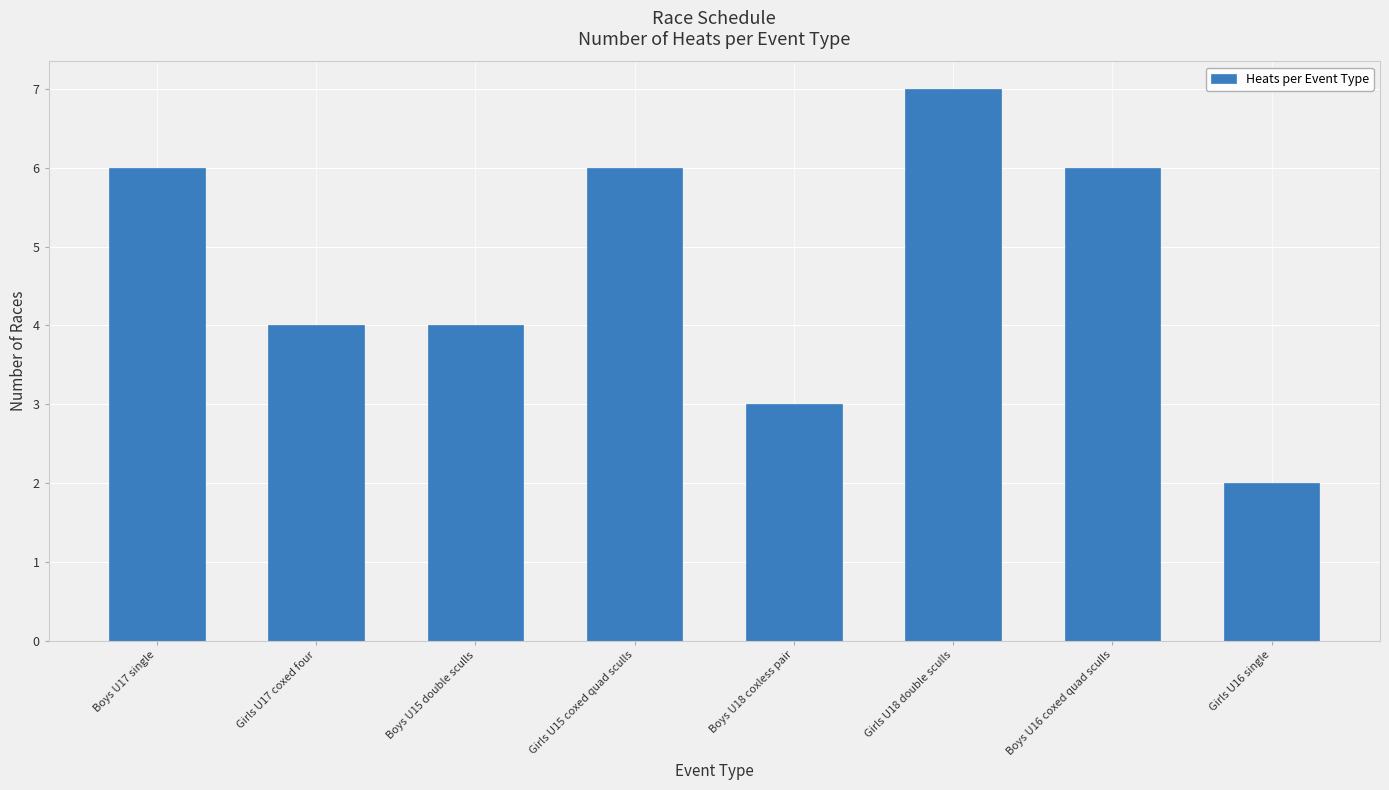

Which category has the lowest value across all series?

Girls U16 single